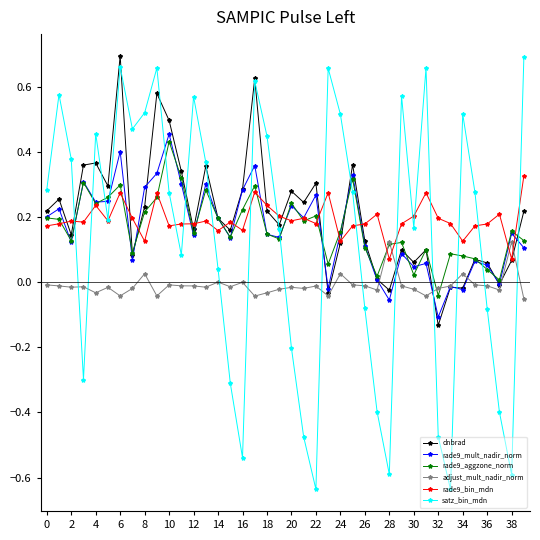

How many values in rade9_aggzone_norm are below zero?

1